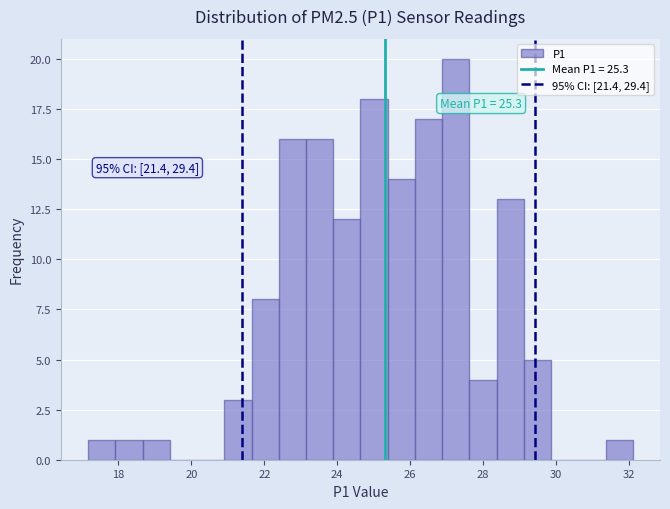

Read against the x-axis, roughly where is the centre of the tallest bar?

27.2